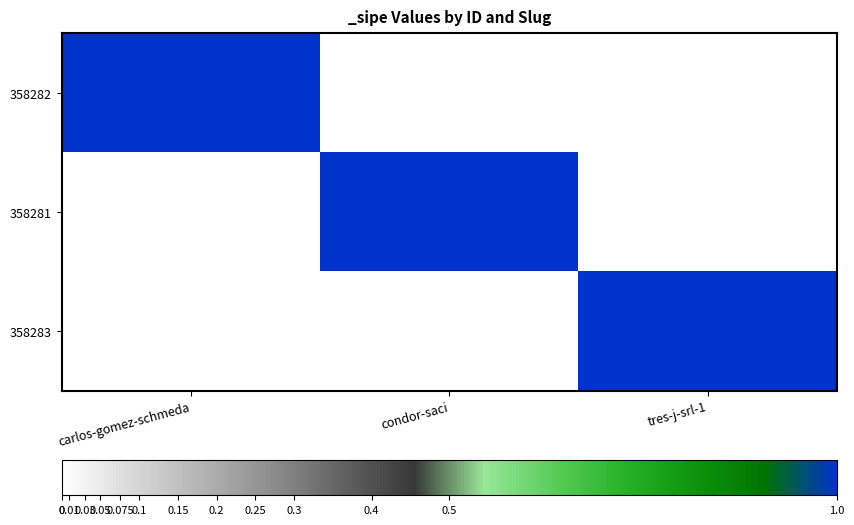

Reading right to left, extract all data points from this chart.

358282: tres-j-srl-1=0	condor-saci=0	carlos-gomez-schmeda=1
358281: tres-j-srl-1=0	condor-saci=1	carlos-gomez-schmeda=0
358283: tres-j-srl-1=1	condor-saci=0	carlos-gomez-schmeda=0